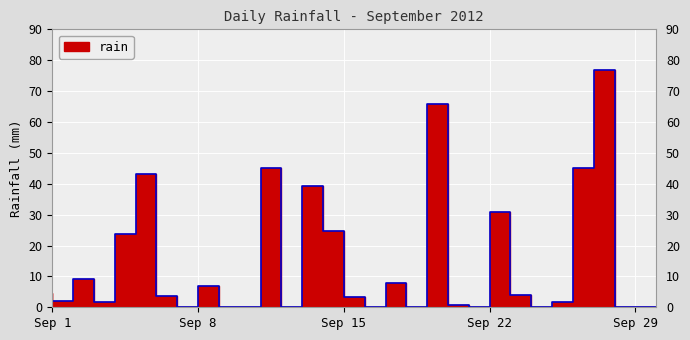

How many lines are shown in the chart?

1